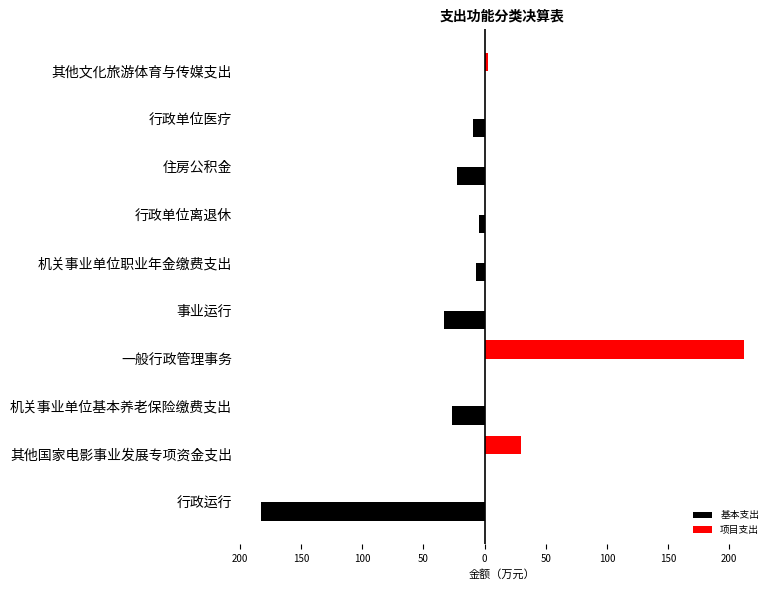

Rank the series by their maximum value, from highest to lowest.

项目支出, 基本支出